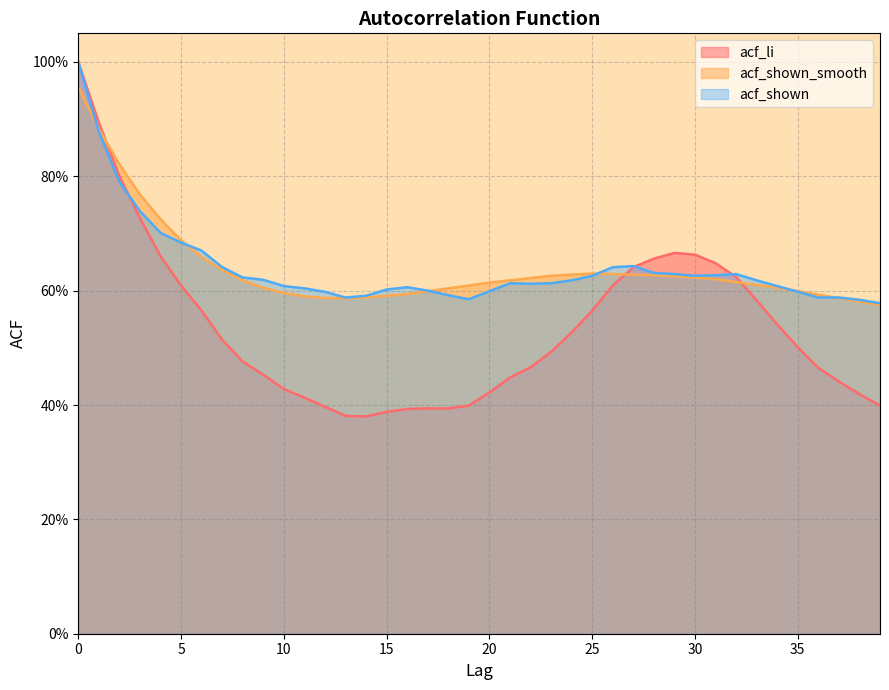

Which series has the widest spread of values?

acf_li